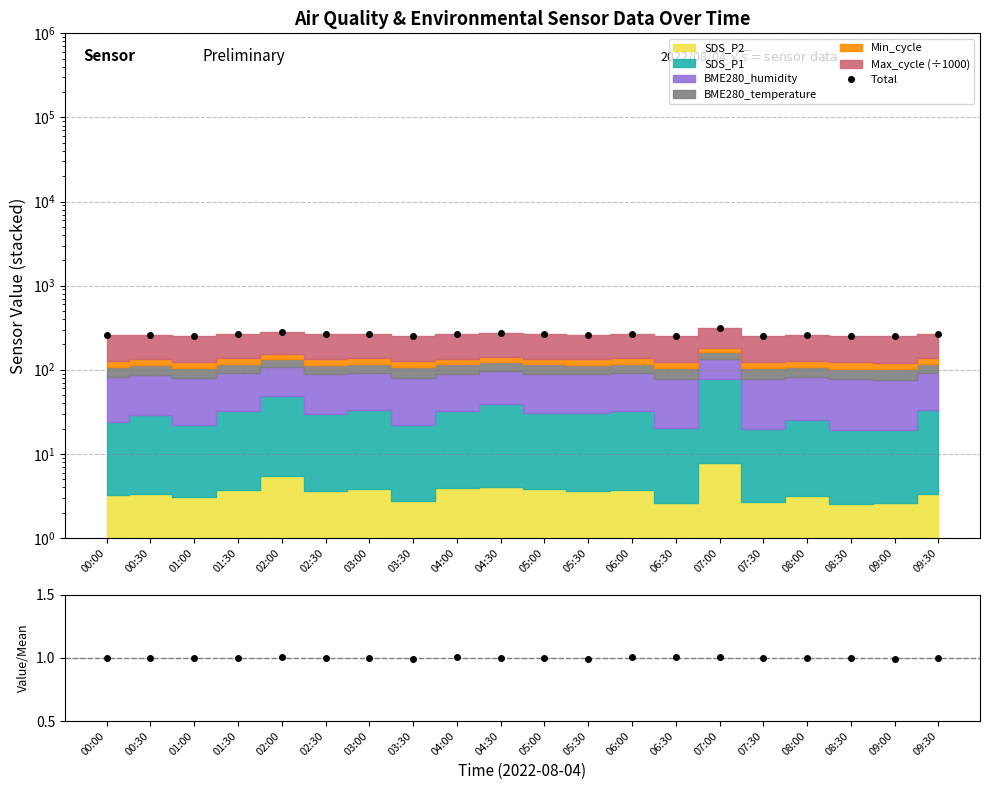

True or false: Max_cycle ratio and Total cross at least once.

False